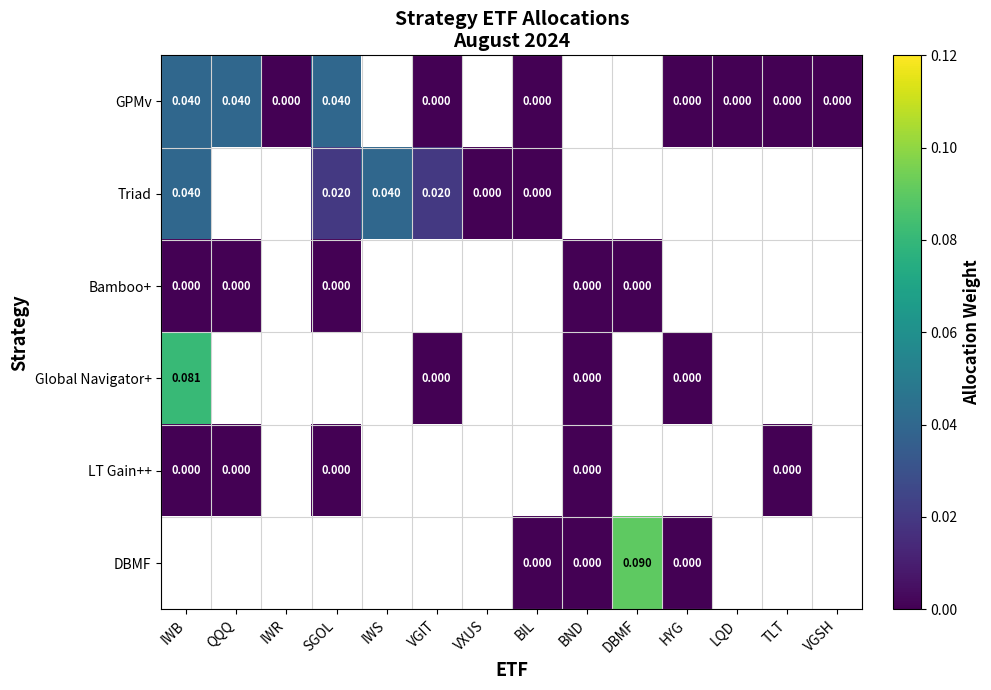

At which label is GPMv closest to 0?

IWR